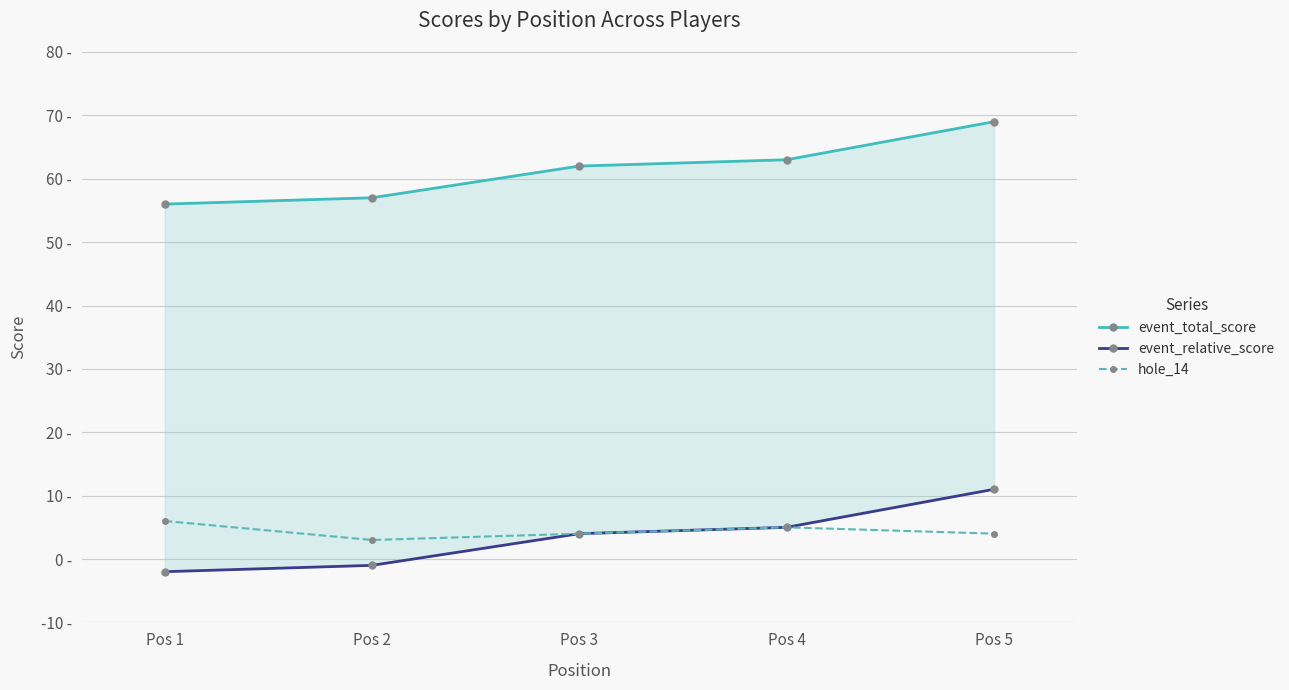

The value of event_relative_score at Pos 3 is 1. True or false?

False